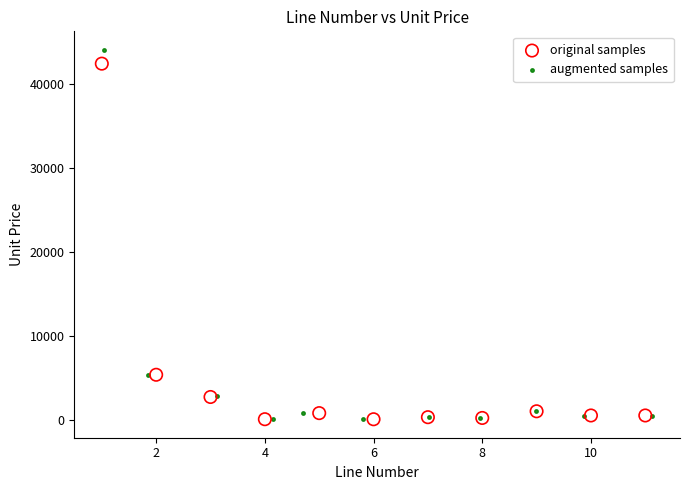

What are all the series names shown in the legend?

original samples, augmented samples